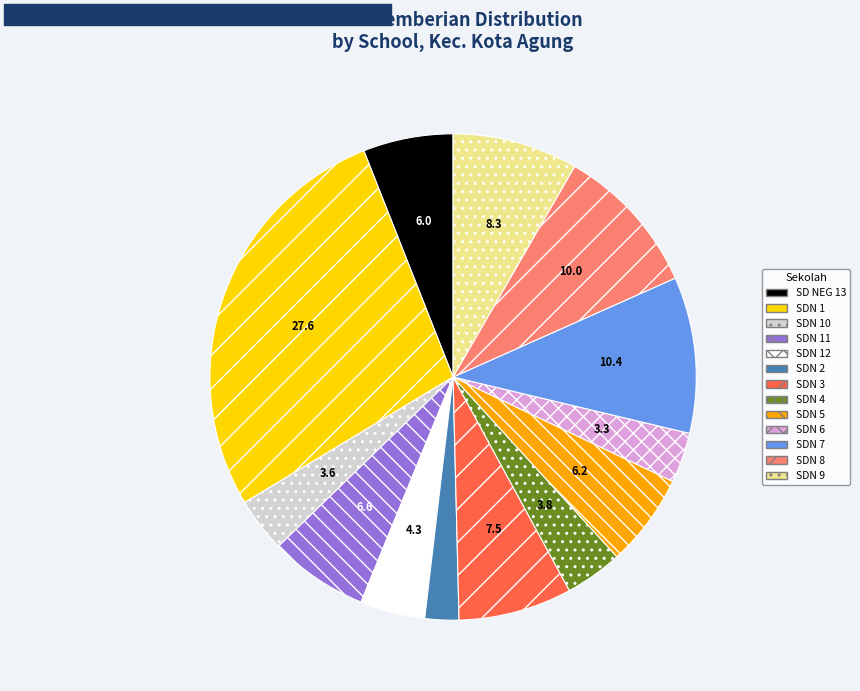

What is the ratio of the value at SDN 12 to the value at SDN 8?

0.4